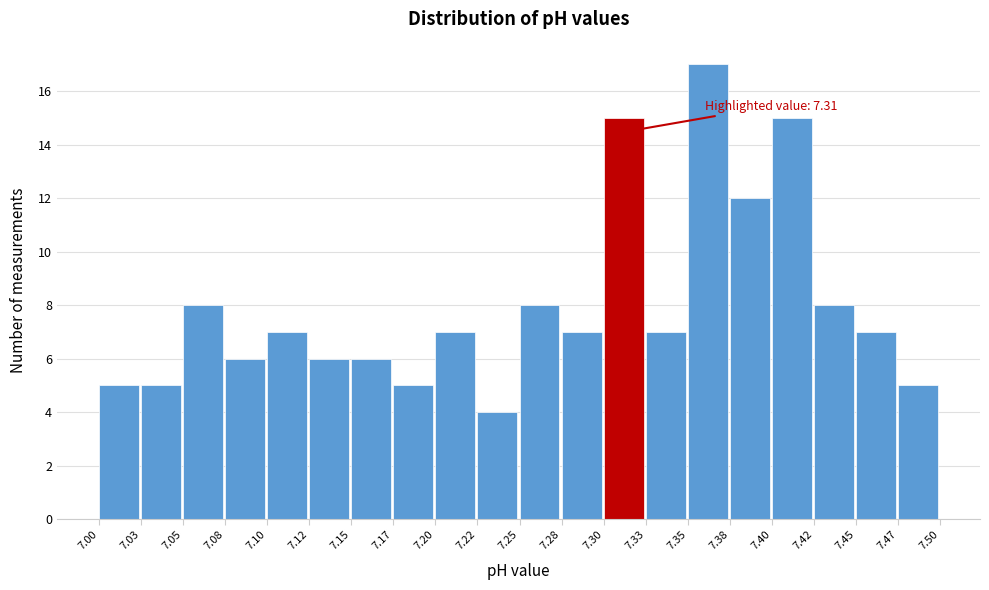

Over which range of the x-axis is the bar tallest?

7.35 to 7.38